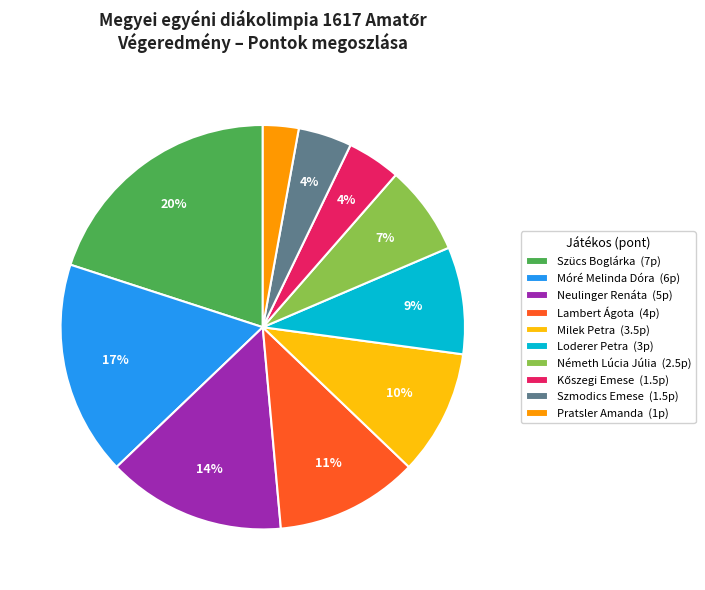

The Szmodics Emese slice represents 19% of the pie. True or false?

False